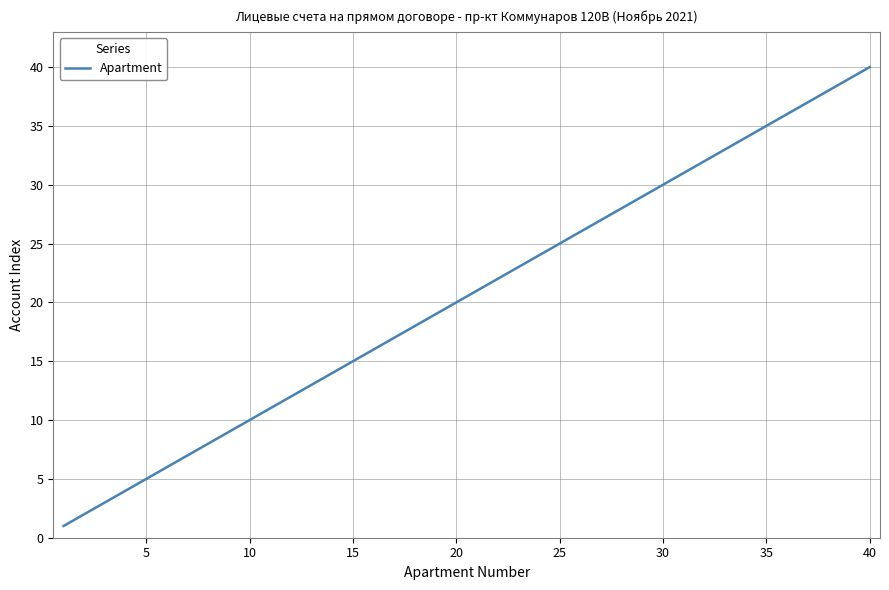

What is the difference between the maximum and minimum values?

39